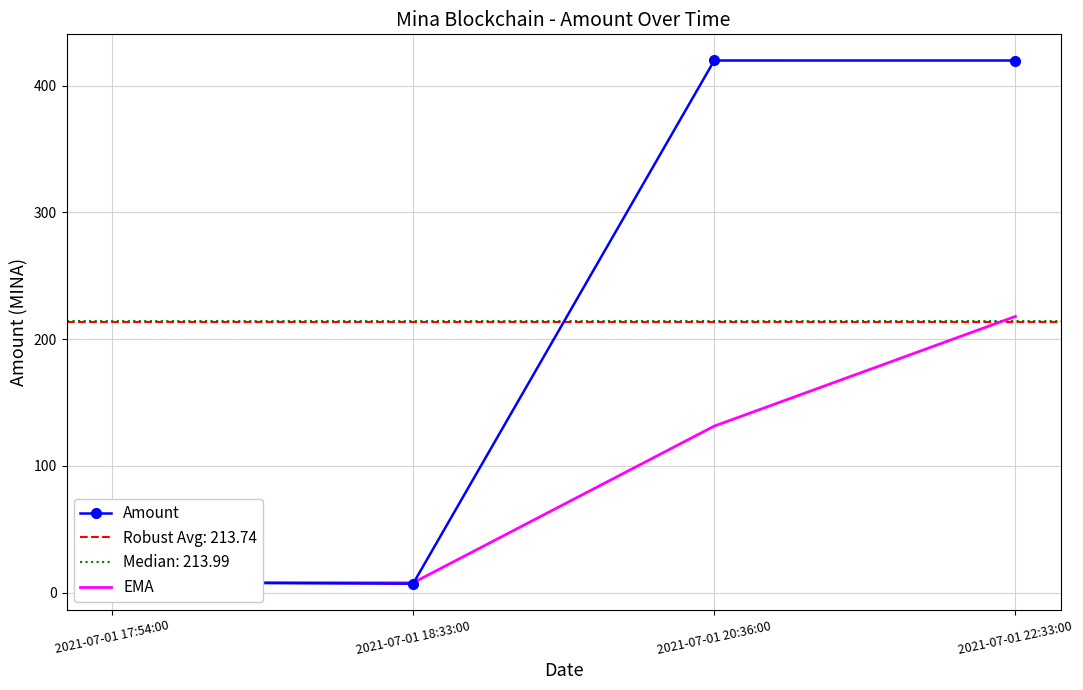

At which category is the sum across all series the highest?

2021-07-01 22:33:00